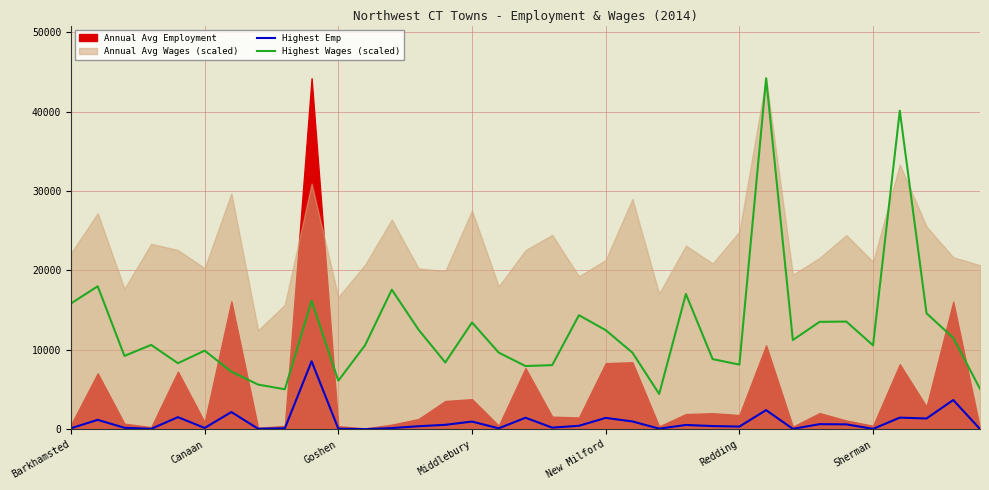

Which category has the highest value across all series?

26